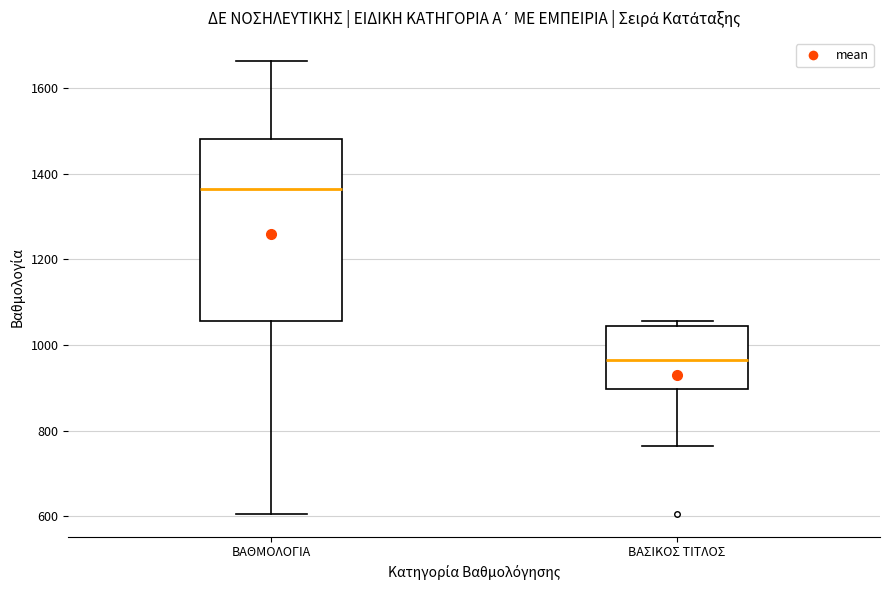

Reading left to right, transcribe this box plot: for each box, give where its median line is, the range the box spans, and where its two whiskers end, as read against the y-axis. The values are not printed on the chart, so give them approximately, as read against the axis.

ΒΑΘΜΟΛΟΓΙΑ: median 1360, box 1060 to 1480, whiskers 600 to 1660
ΒΑΣΙΚΟΣ ΤΙΤΛΟΣ: median 960, box 900 to 1040, whiskers 760 to 1060